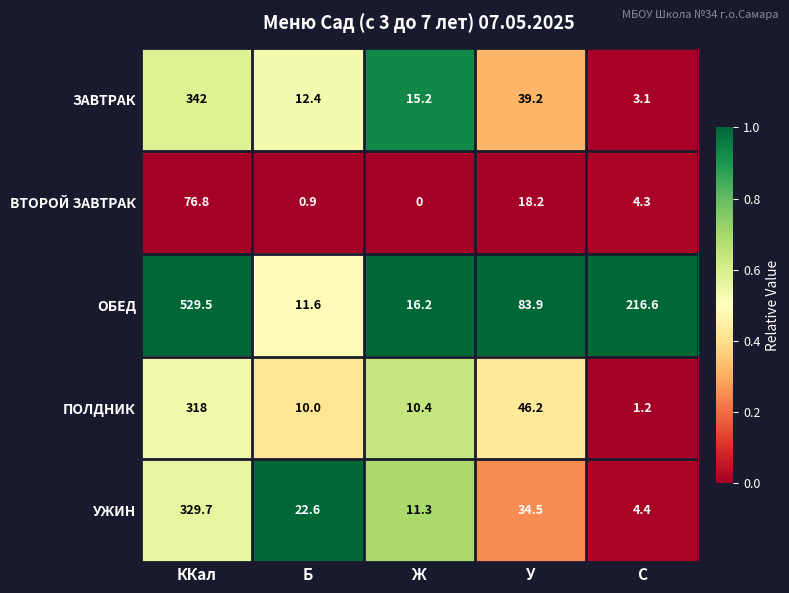

Which series changed the most between ККал and Ж?

ОБЕД